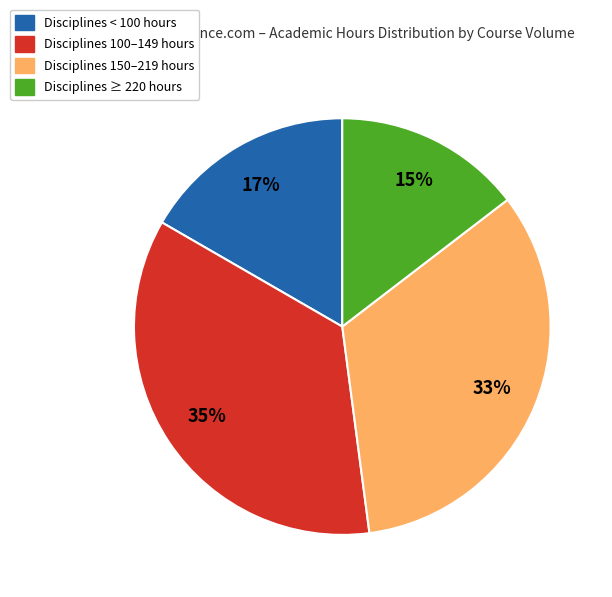

Is there a majority slice in this chart?

No